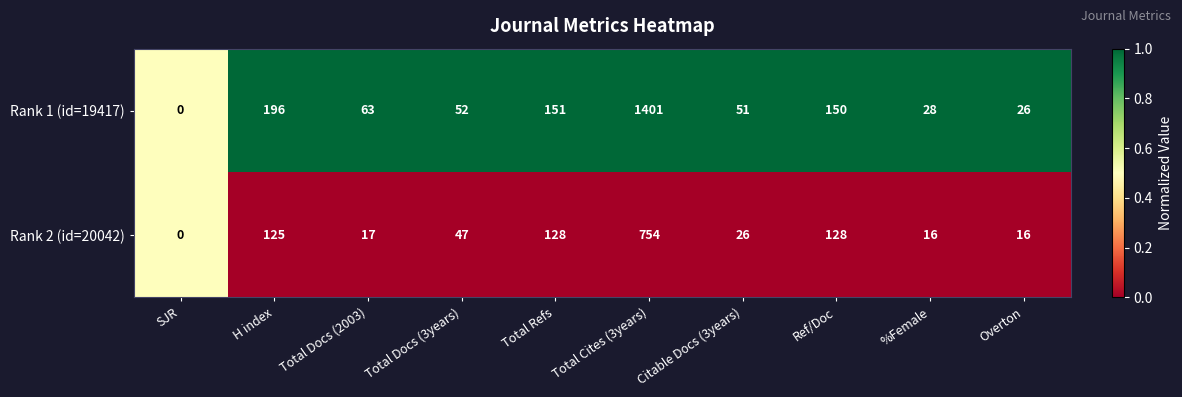

Where does the Rank 1 (id=19417) series first go above 63?

H index